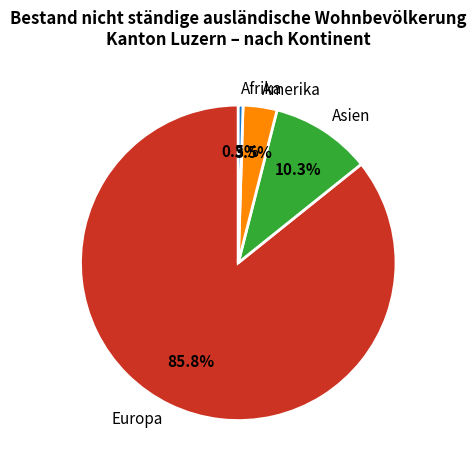

Does any single category account for the majority?

Yes